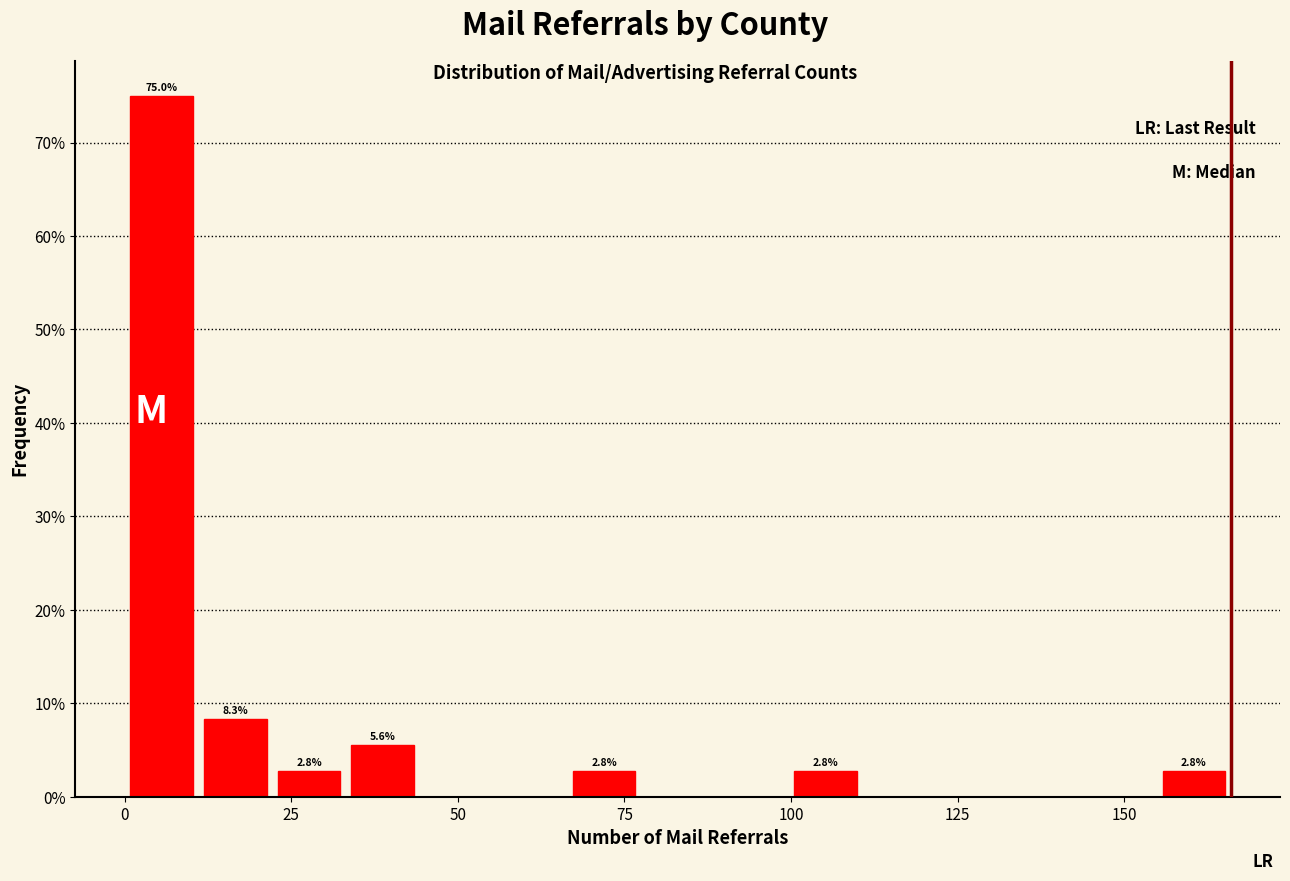

Around what value on the x-axis is the tallest bar? Give the approximate position of its centre, as read against the axis.

5